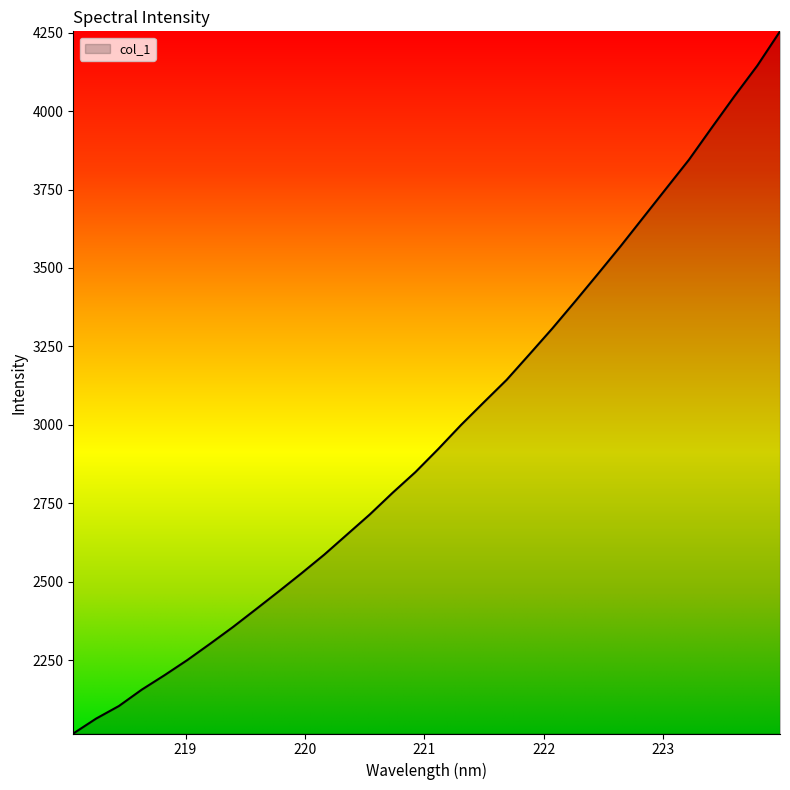

What is the minimum value shown in the chart?

2016.0